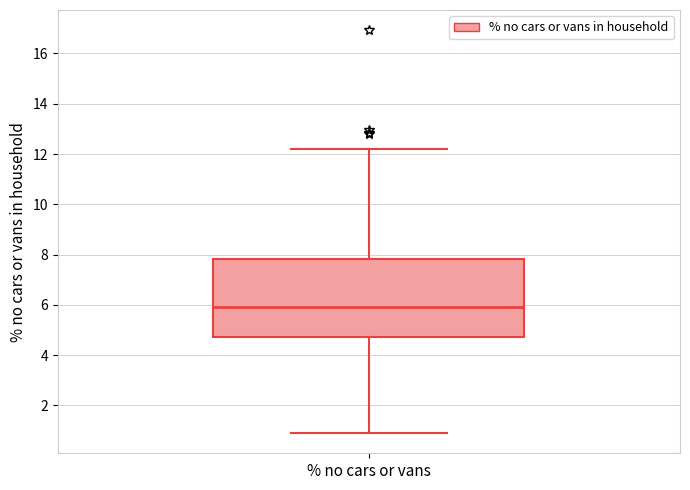

Where does the median line of the box for % no cars or vans sit on the y-axis? The values are not printed on the chart, so give them approximately, as read against the axis.

6.0